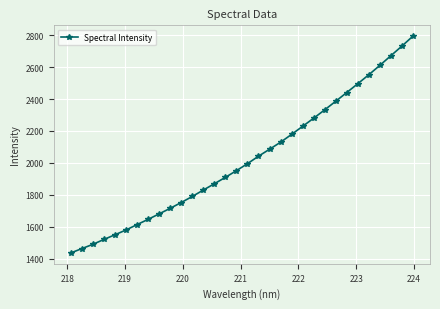

How many values are below 1995?

16